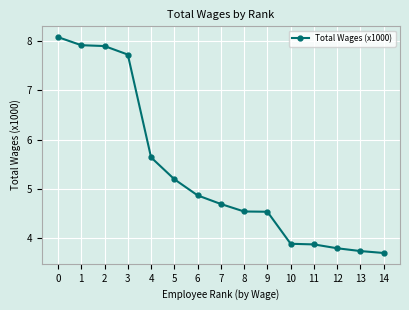

Which label corresponds to the smallest value in the chart?

14